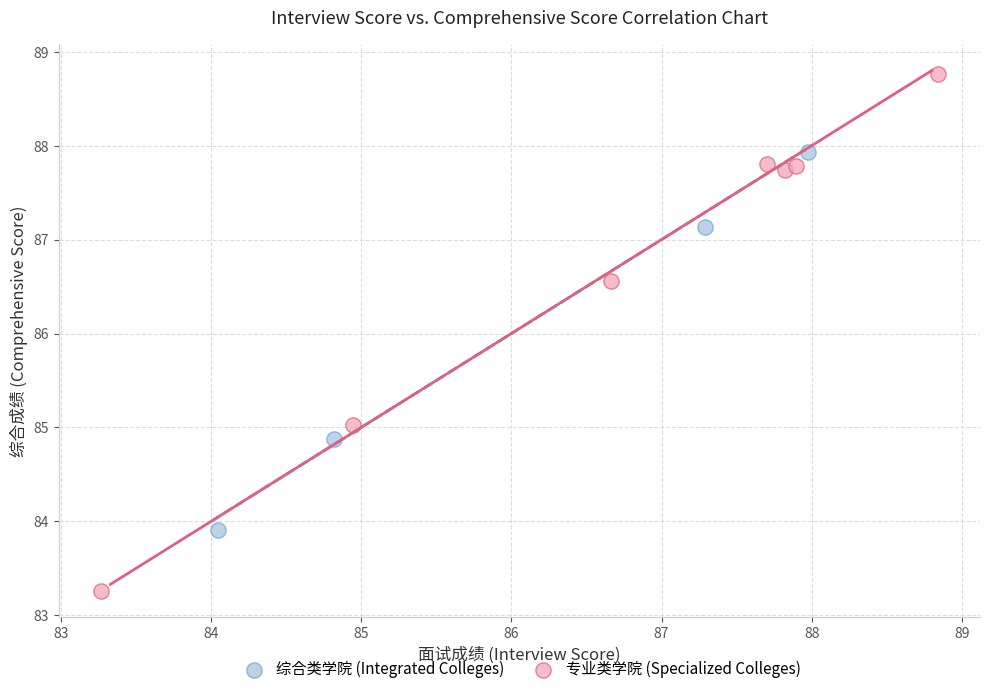

Which series has the widest spread of Y values?

专业类学院 (Specialized Colleges)